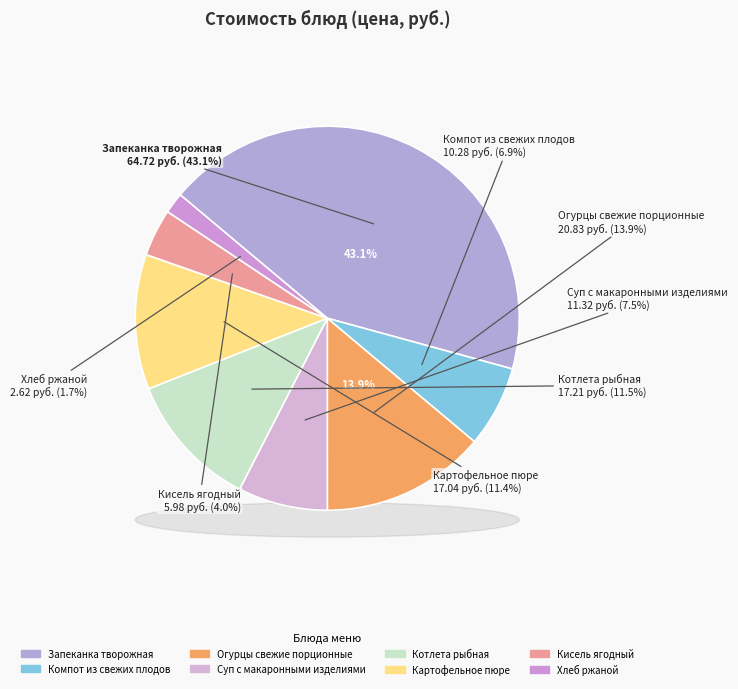

Which has a higher value, Суп с макаронными изделиями or Запеканка творожная?

Запеканка творожная